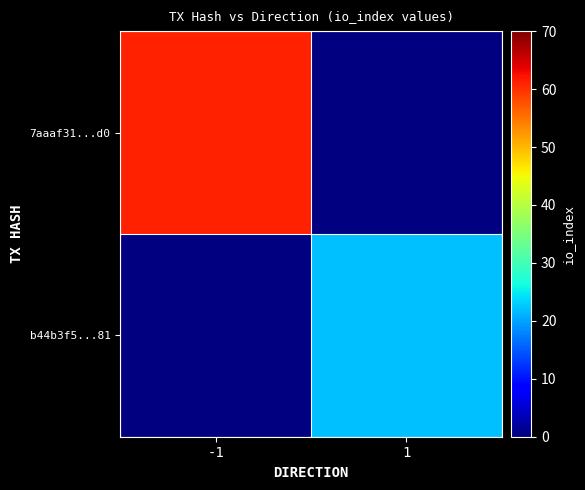

At -1, list the series in order from largest to smallest.

7aaaf31...d0, b44b3f5...81